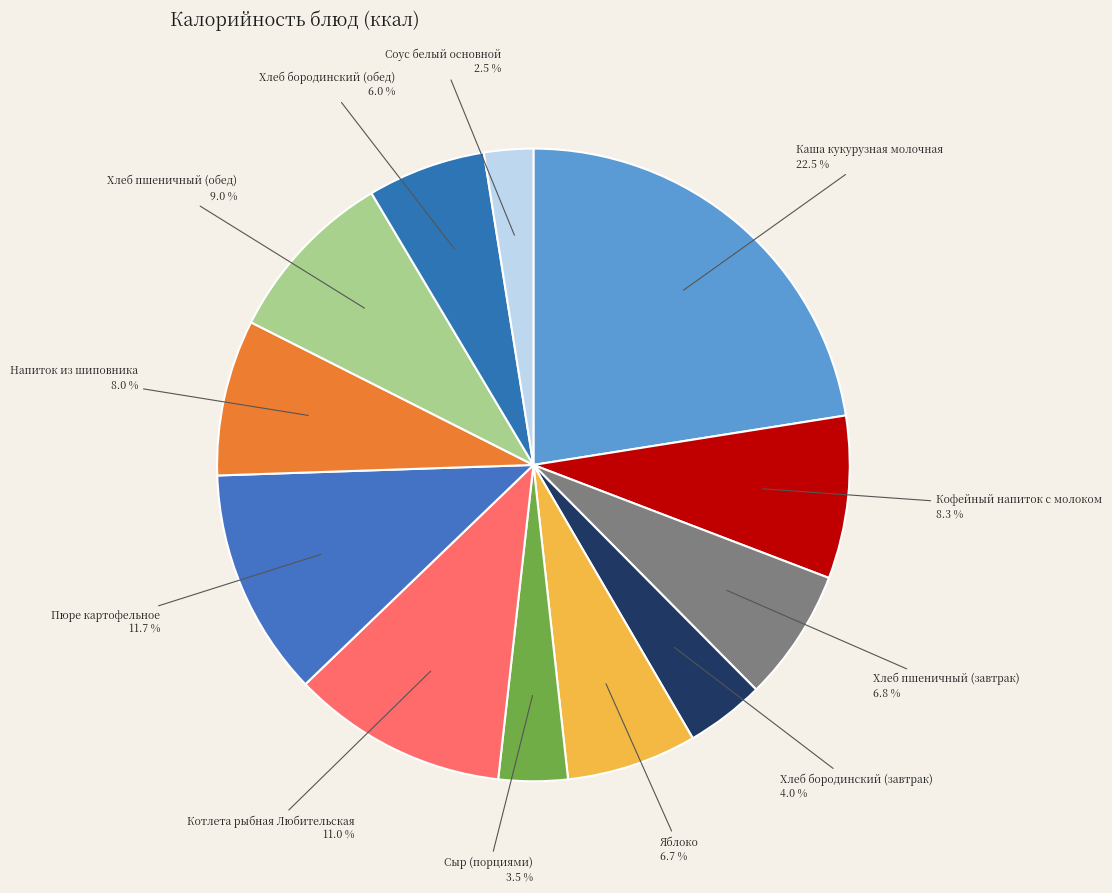

Which has a higher value, Котлета рыбная Любительская or Хлеб пшеничный (обед)?

Котлета рыбная Любительская